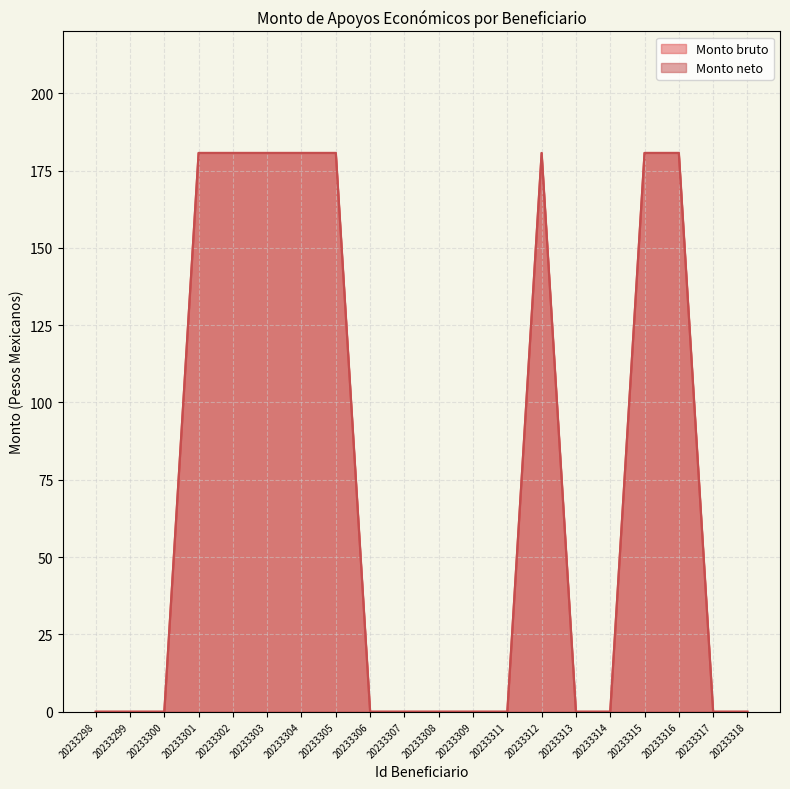

What is the value of the Monto bruto point at the 6th from the left?

180.7